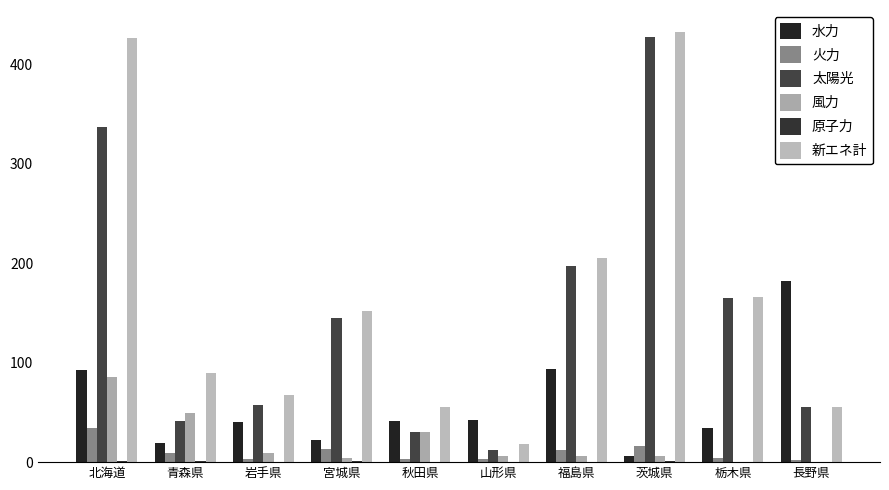

Which series has the largest total across all categories?

新エネ計